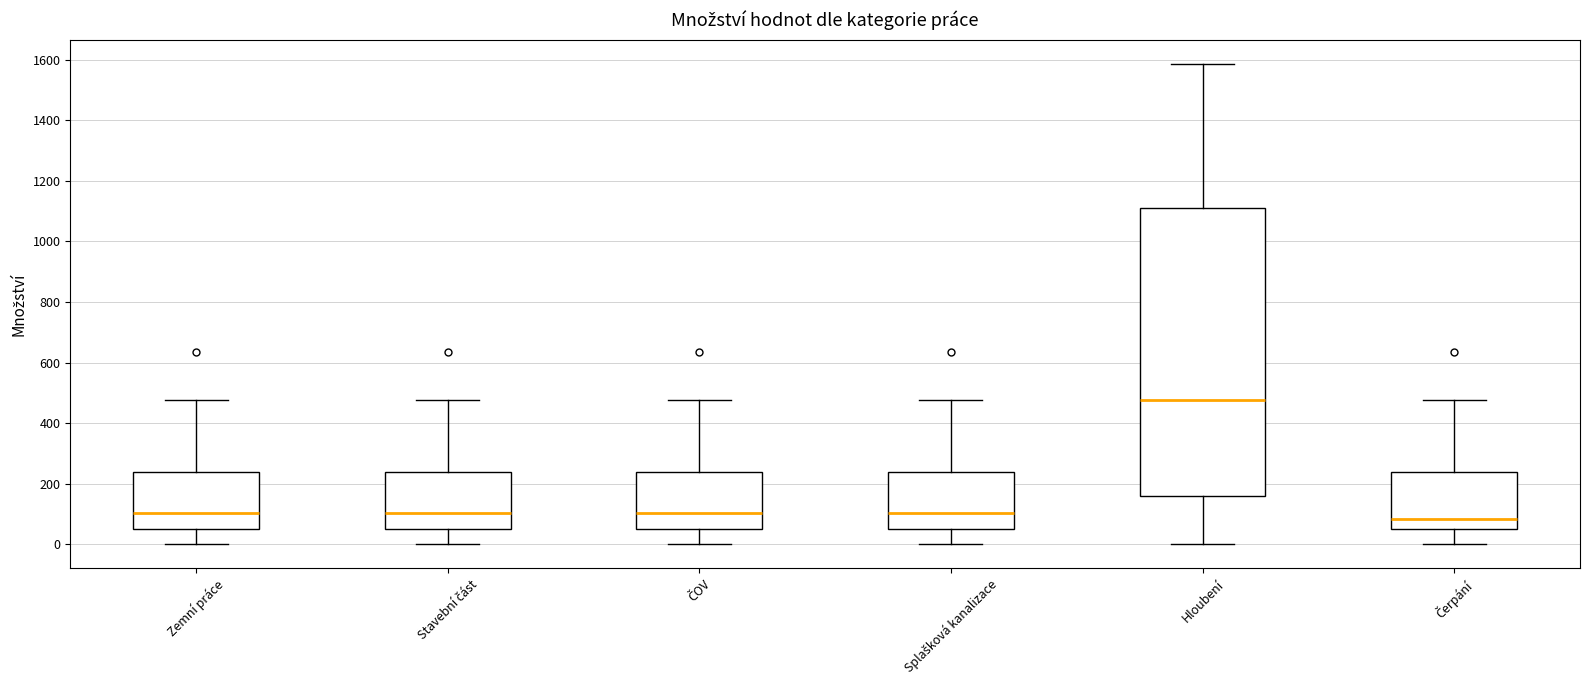

Reading left to right, read every box against the y-axis: the position of its median line, the range the box covers, and the ends of its whiskers. The values are not printed on the chart, so give them approximately, as read against the axis.

Zemní práce: median 100, box 60 to 240, whiskers 0 to 480
Stavební část: median 100, box 60 to 240, whiskers 0 to 480
ČOV: median 100, box 60 to 240, whiskers 0 to 480
Splašková kanalizace: median 100, box 60 to 240, whiskers 0 to 480
Hloubení: median 480, box 160 to 1120, whiskers 0 to 1580
Čerpání: median 80, box 40 to 240, whiskers 0 to 480